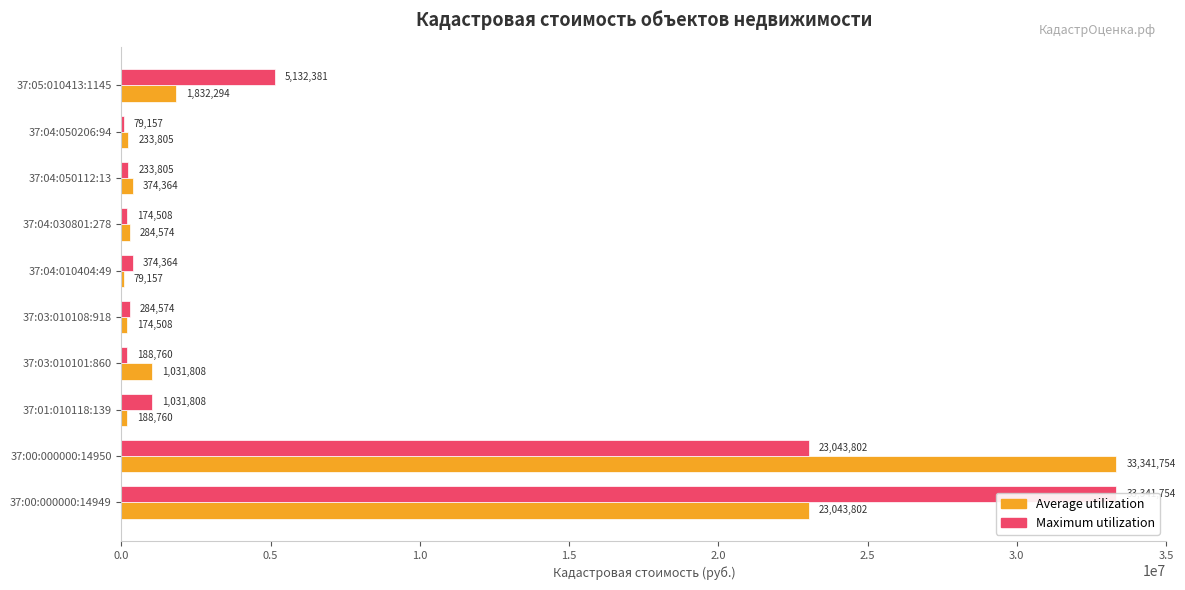

What is the sum of all Average utilization values?

60584826.8